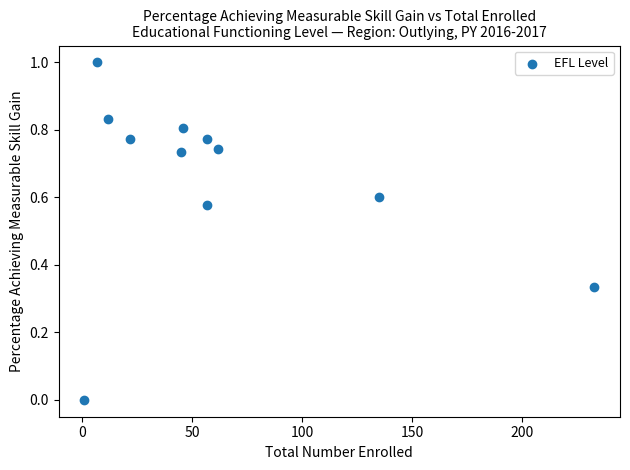

What is the range of Y values (max minus min)?

1.0